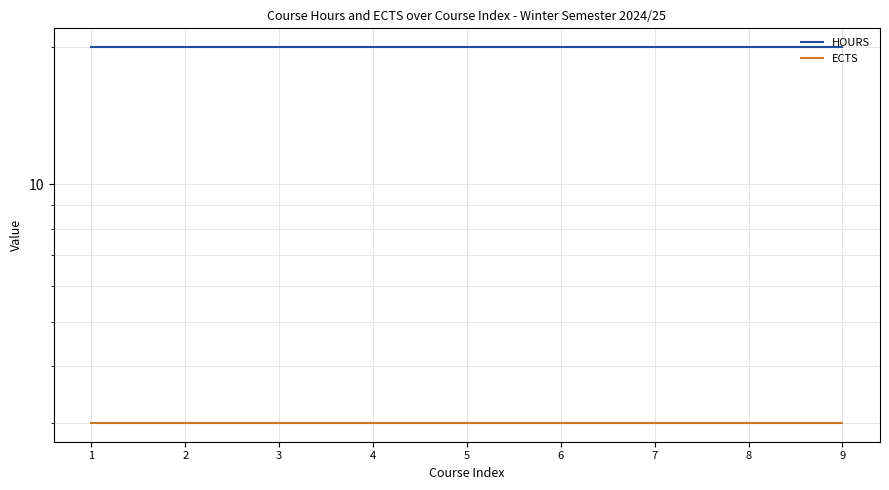

What is the sum of the ECTS values at 3 and 9?

6